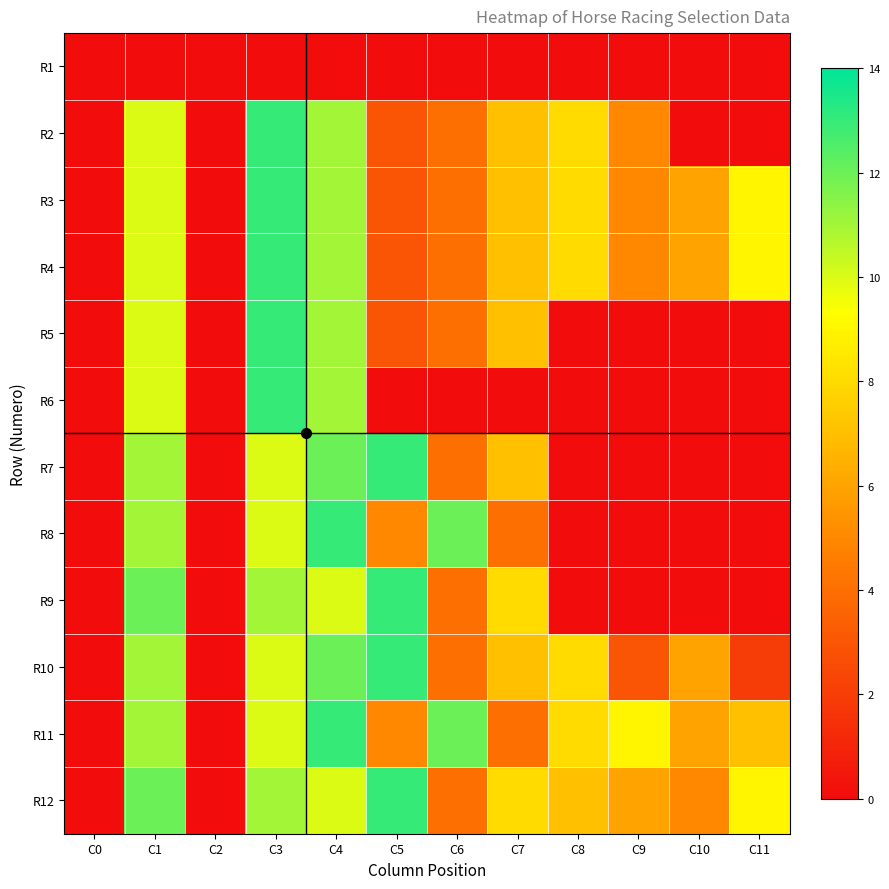

Reading right to left, extract all data points from this chart.

R1: C11=0	C10=0	C9=0	C8=0	C7=0	C6=0	C5=0	C4=0	C3=0	C2=0	C1=0	C0=0
R2: C11=0	C10=0	C9=5	C8=8	C7=7	C6=4	C5=3	C4=11	C3=13	C2=0	C1=10	C0=0
R3: C11=9	C10=6	C9=5	C8=8	C7=7	C6=4	C5=3	C4=11	C3=13	C2=0	C1=10	C0=0
R4: C11=9	C10=6	C9=5	C8=8	C7=7	C6=4	C5=3	C4=11	C3=13	C2=0	C1=10	C0=0
R5: C11=0	C10=0	C9=0	C8=0	C7=7	C6=4	C5=3	C4=11	C3=13	C2=0	C1=10	C0=0
R6: C11=0	C10=0	C9=0	C8=0	C7=0	C6=0	C5=0	C4=11	C3=13	C2=0	C1=10	C0=0
R7: C11=0	C10=0	C9=0	C8=0	C7=7	C6=4	C5=13	C4=12	C3=10	C2=0	C1=11	C0=0
R8: C11=0	C10=0	C9=0	C8=0	C7=4	C6=12	C5=5	C4=13	C3=10	C2=0	C1=11	C0=0
R9: C11=0	C10=0	C9=0	C8=0	C7=8	C6=4	C5=13	C4=10	C3=11	C2=0	C1=12	C0=0
R10: C11=2	C10=6	C9=3	C8=8	C7=7	C6=4	C5=13	C4=12	C3=10	C2=0	C1=11	C0=0
R11: C11=7	C10=6	C9=9	C8=8	C7=4	C6=12	C5=5	C4=13	C3=10	C2=0	C1=11	C0=0
R12: C11=9	C10=5	C9=6	C8=7	C7=8	C6=4	C5=13	C4=10	C3=11	C2=0	C1=12	C0=0